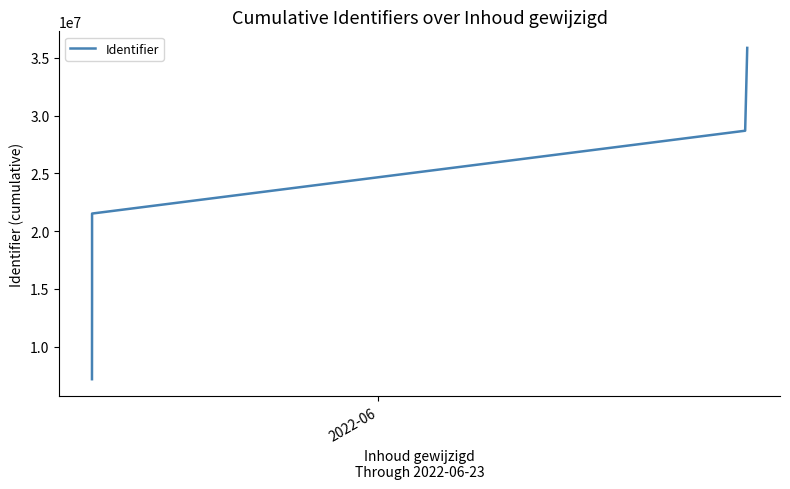

What is the smallest value displayed?

7170787